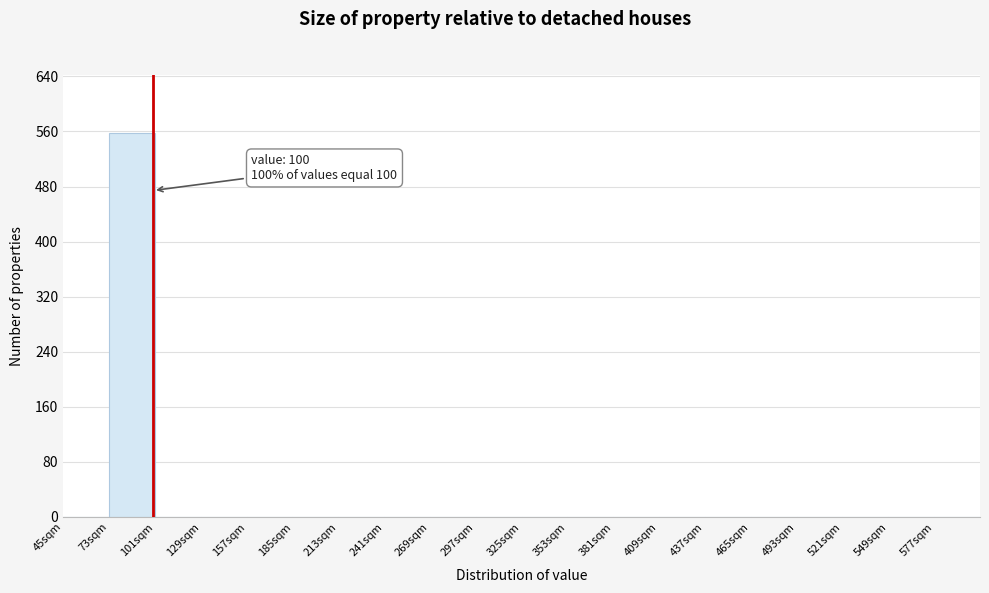

Over which range of the x-axis is the bar tallest?

73 to 101